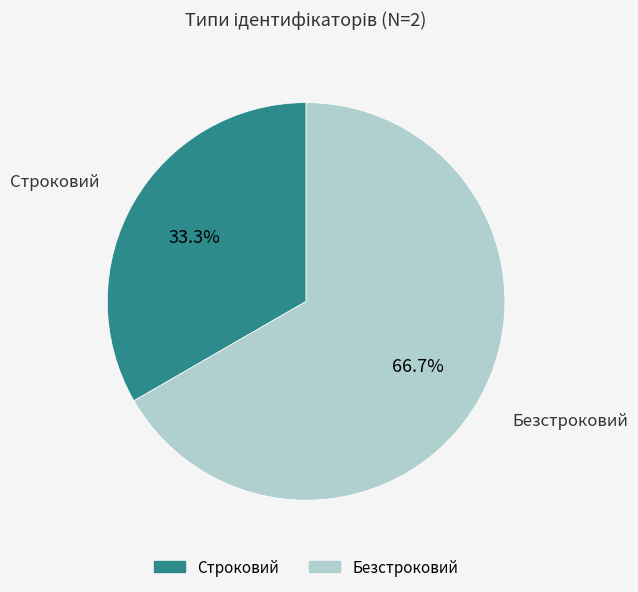

The Строковий slice represents 44% of the pie. True or false?

False